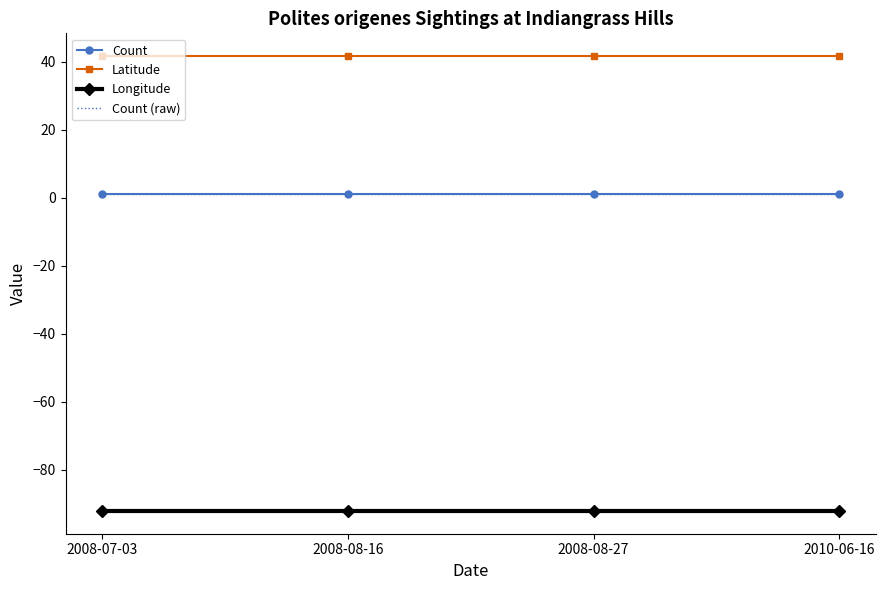

Is this an area chart (filled region under the line)?

No